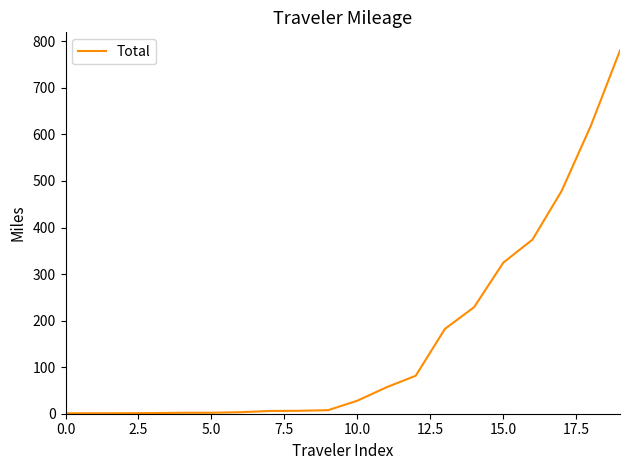

What is the difference between the maximum and minimum values?

779.4